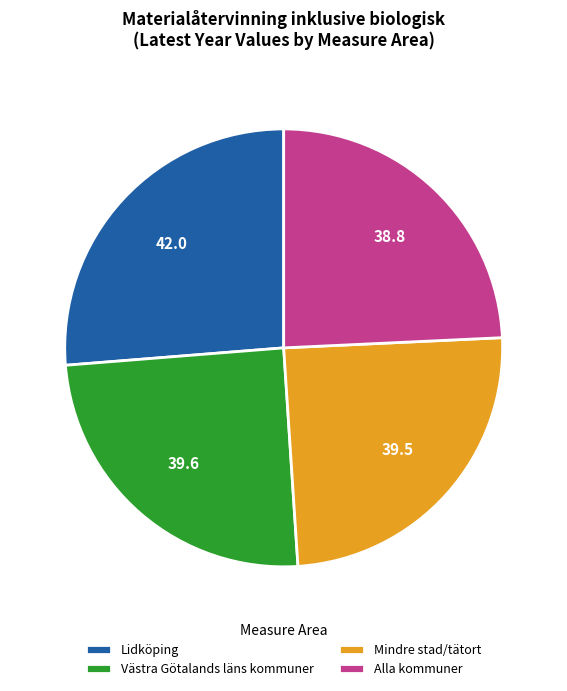

What is the ratio of the value at Alla kommuner to the value at Lidköping?

0.9